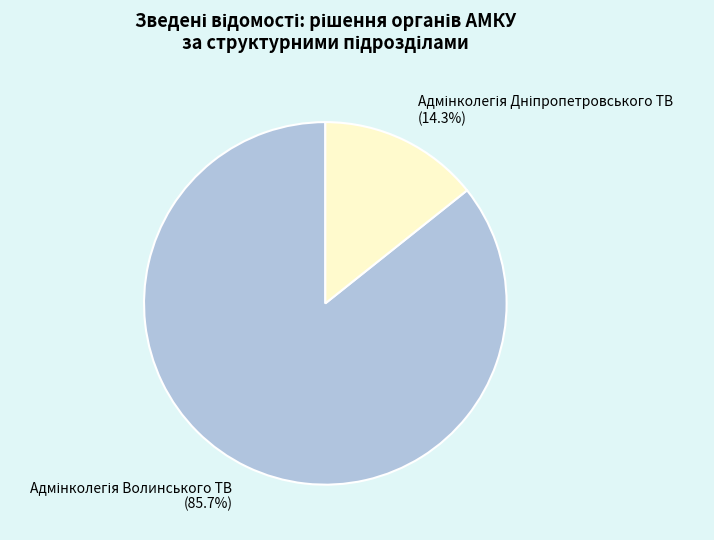

Is there a majority slice in this chart?

Yes